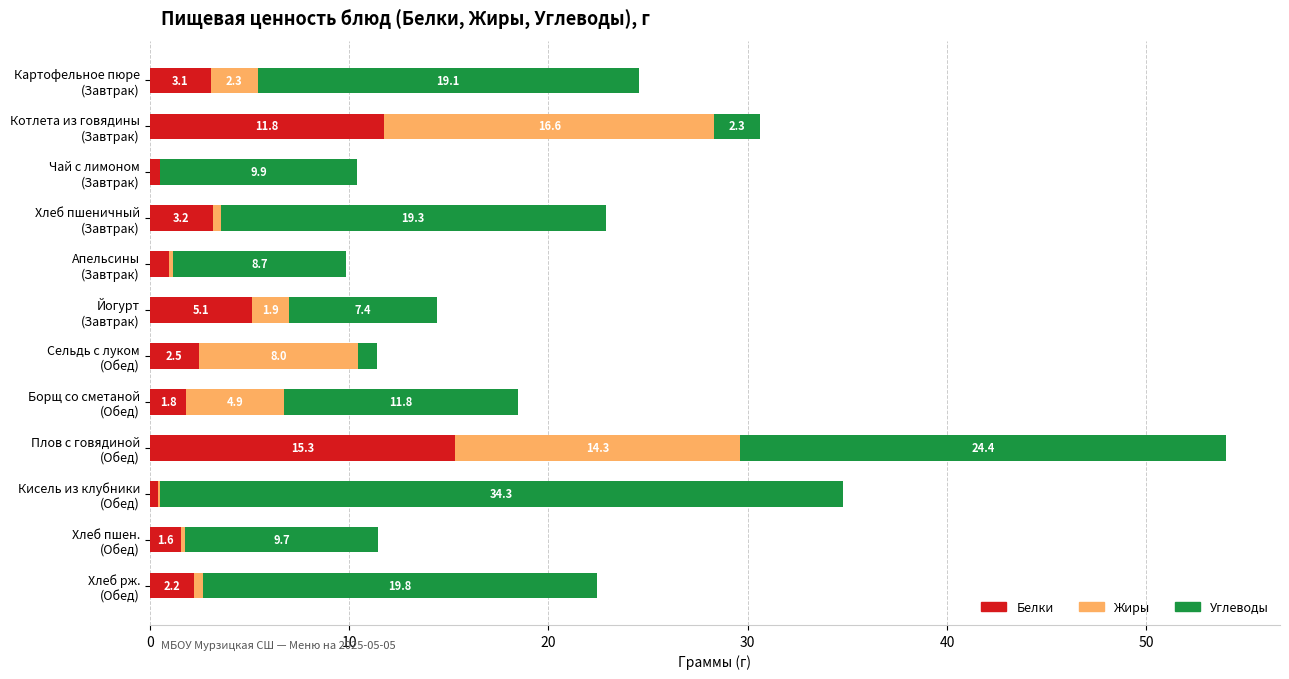

How many data points does each series have?

12